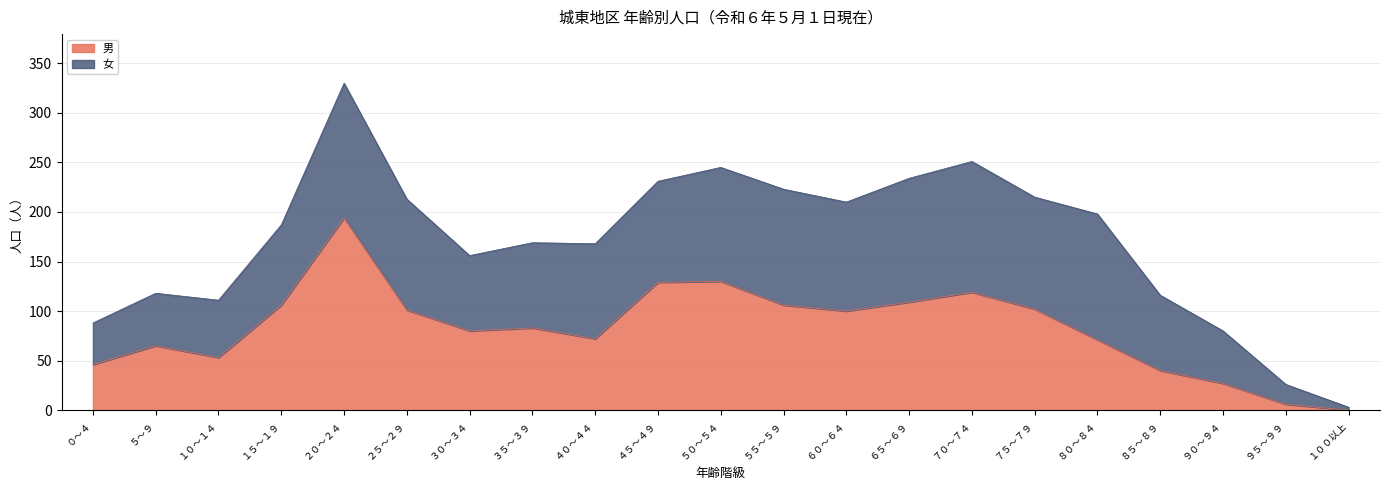

What position from the right is ７５～７９?

6